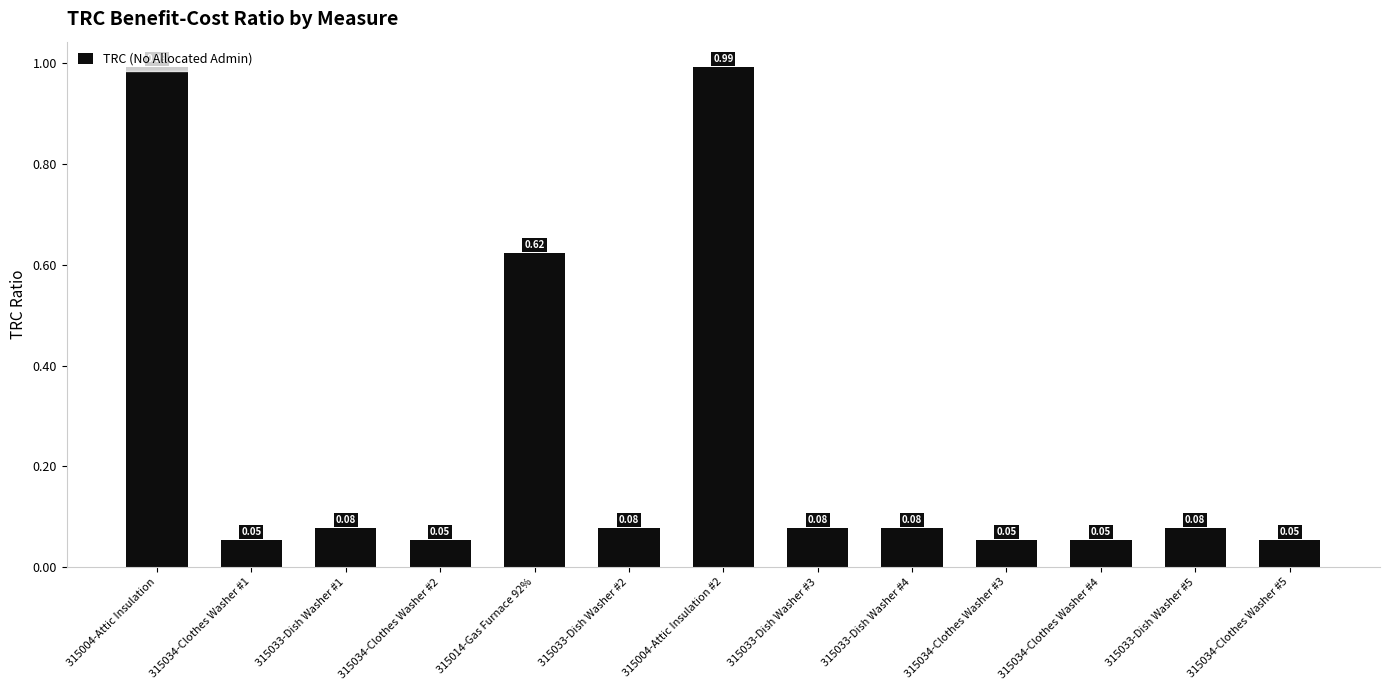

Is it true that the value at 315033-Dish Washer #5 is 0.0?

False